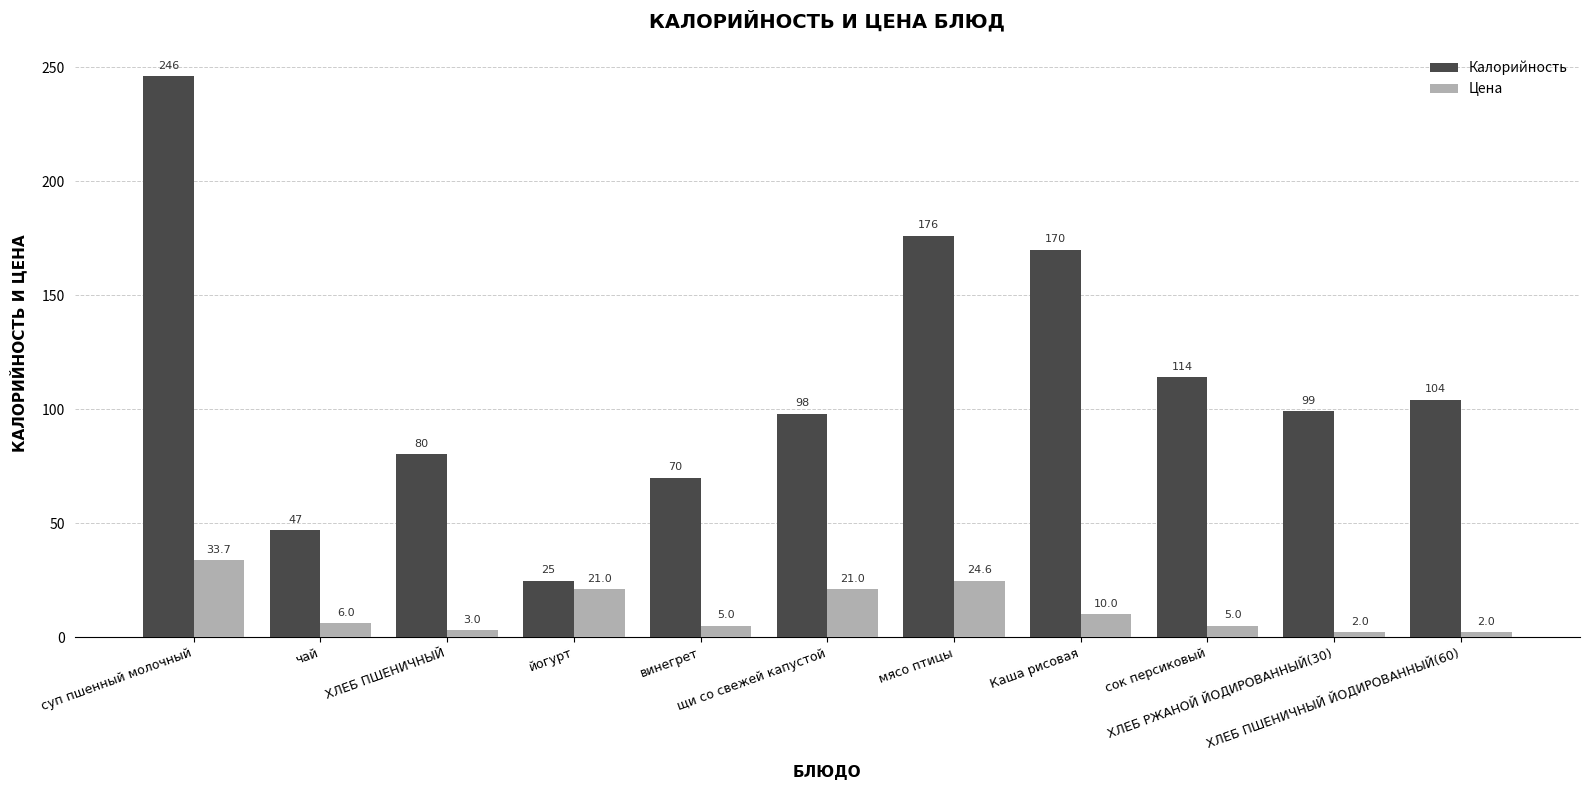

At which label is Калорийность closest to 135?

сок персиковый